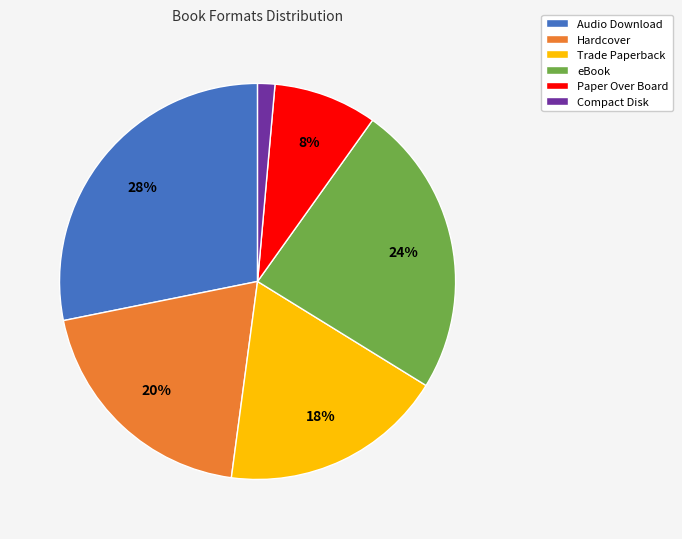

How many slices are in this pie chart?

6